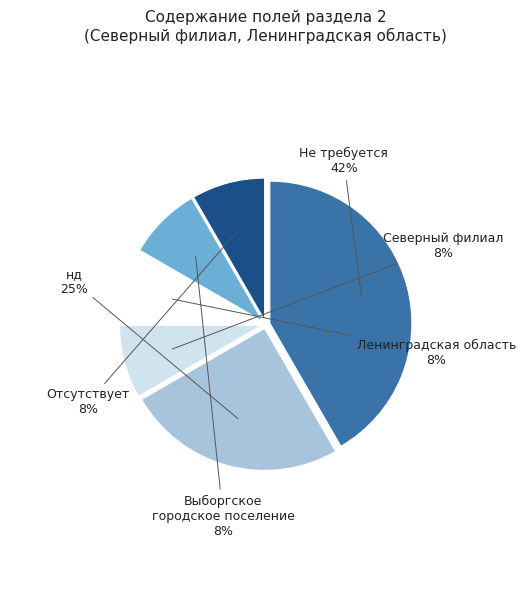

Which has a higher value, Северный филиал or Не требуется?

Не требуется